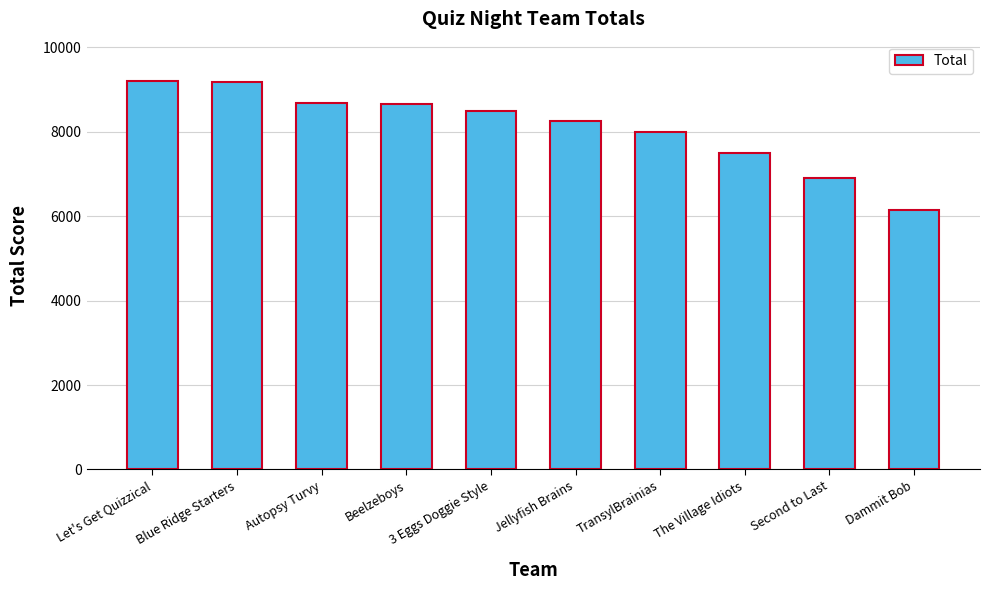

Is it true that the value at TransylBrainias is 8005?

True